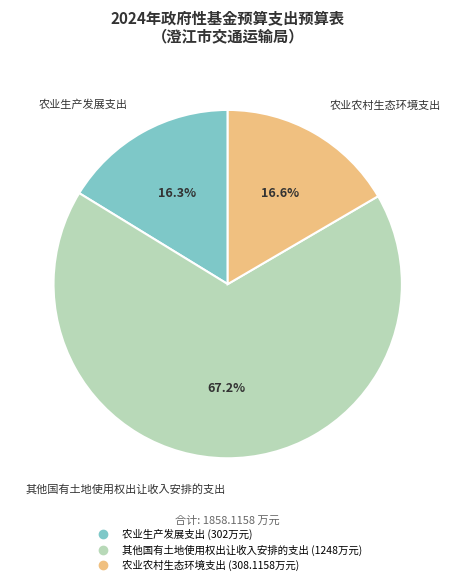

To the nearest percent, what portion does 农业生产发展支出 represent?

16%